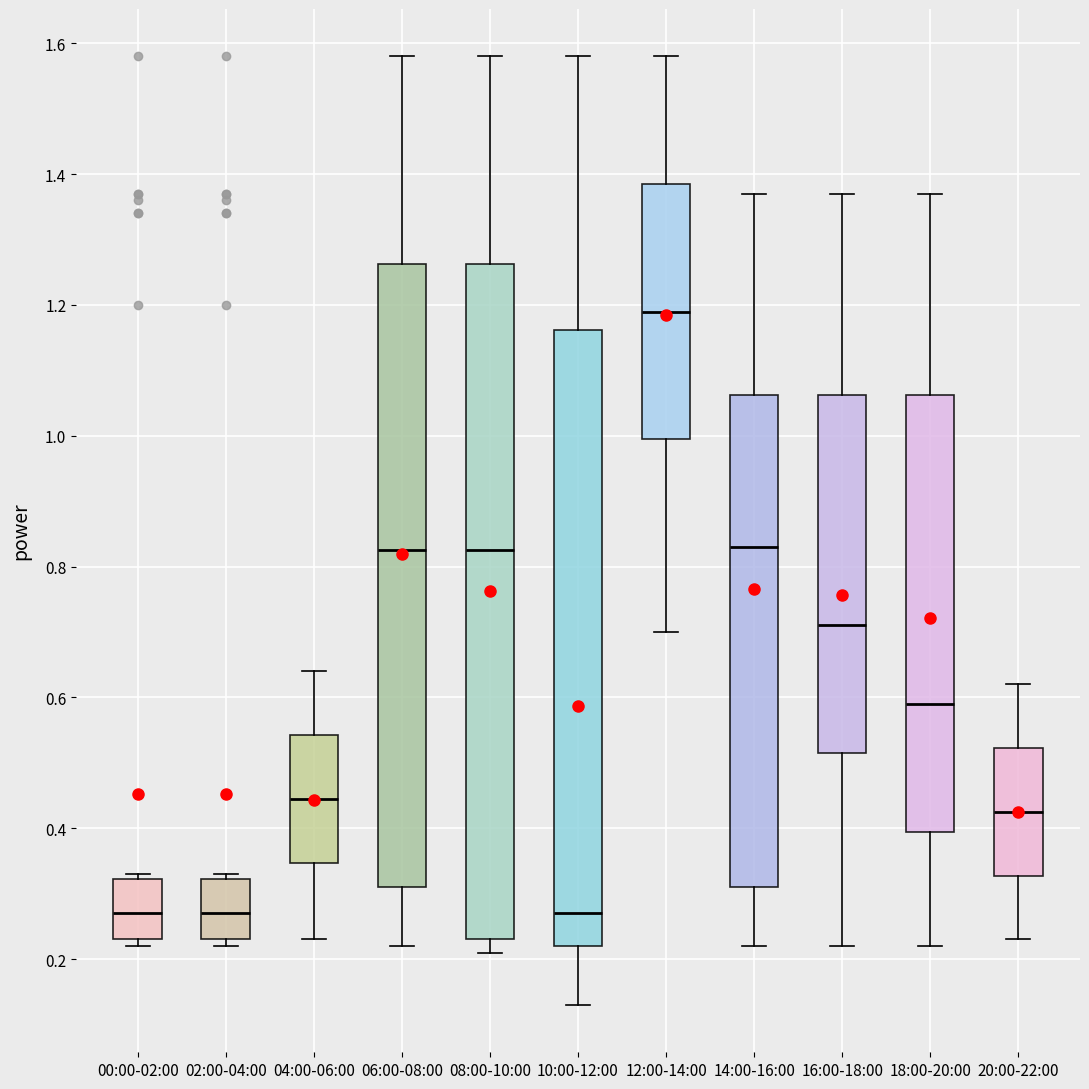

Comparing the boxes themselves (not the whiskers), which one is the tallest?

08:00-10:00